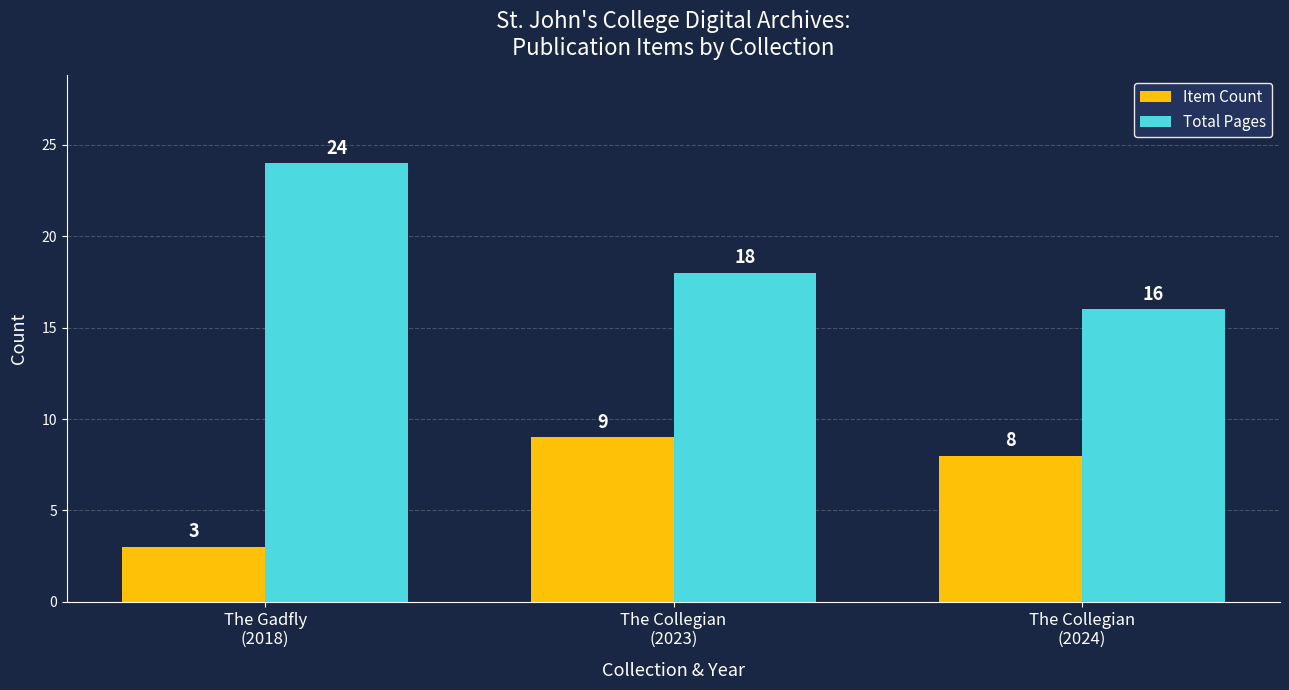

What is the difference between the Total Pages values at The Gadfly
(2018) and The Collegian
(2024)?

8